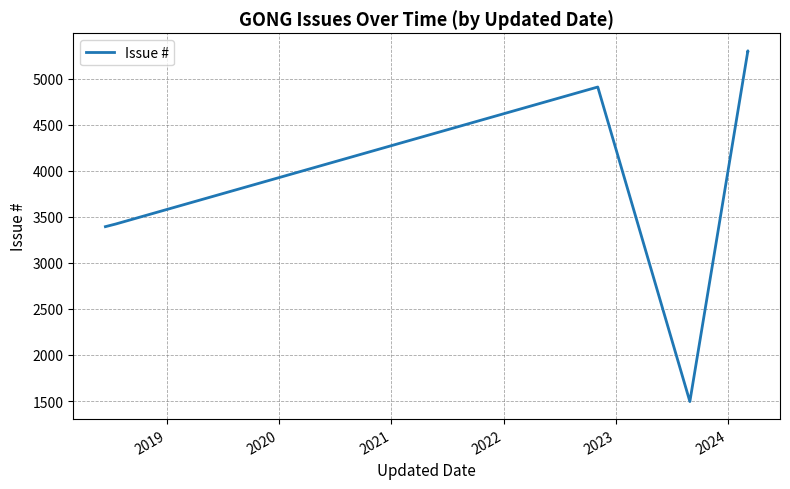

What is the difference between the maximum and minimum values?

3810